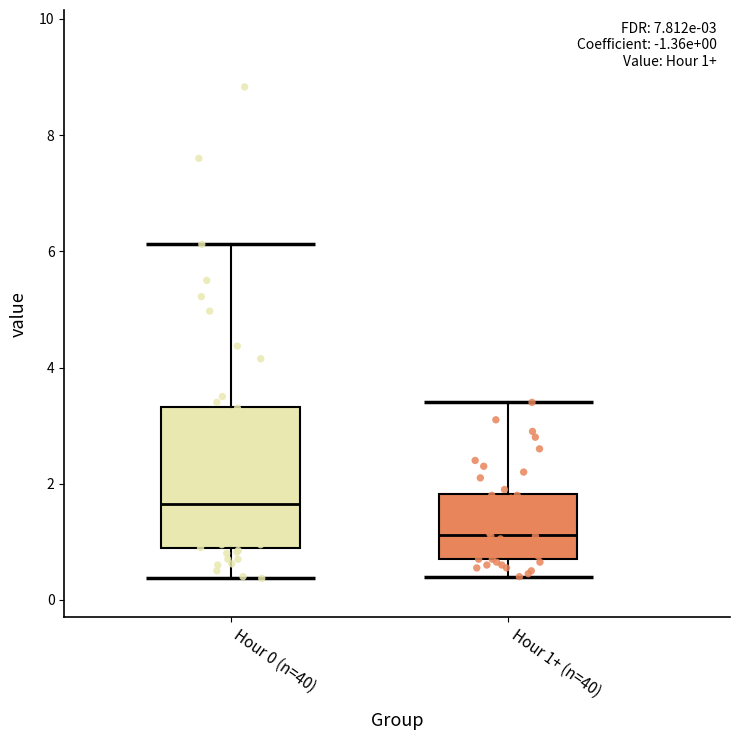

Comparing the boxes themselves (not the whiskers), which one is the tallest?

Hour 0 (n=40)